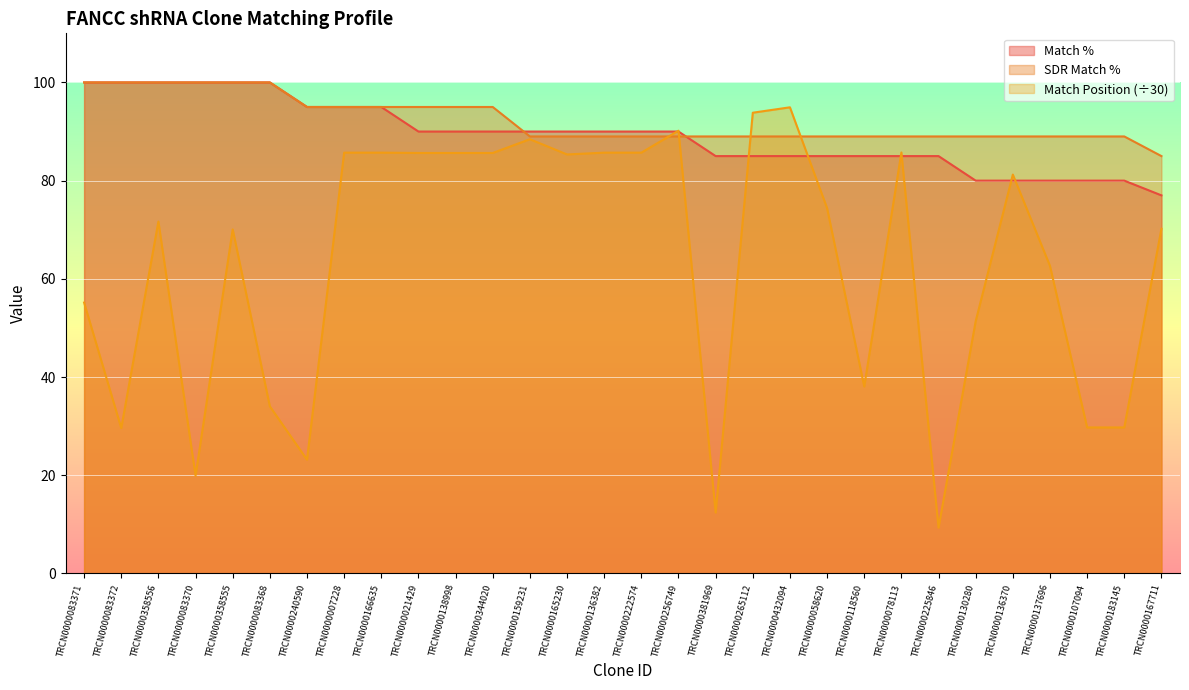

What is the sum of all SDR Match % values?

2768.0